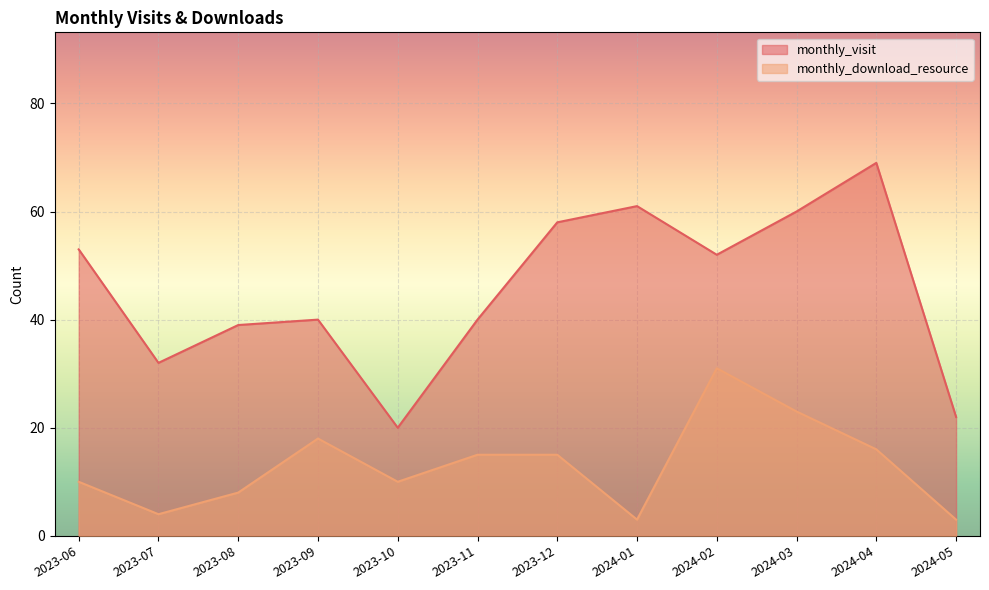

What is the highest value of the monthly_download_resource series?

31